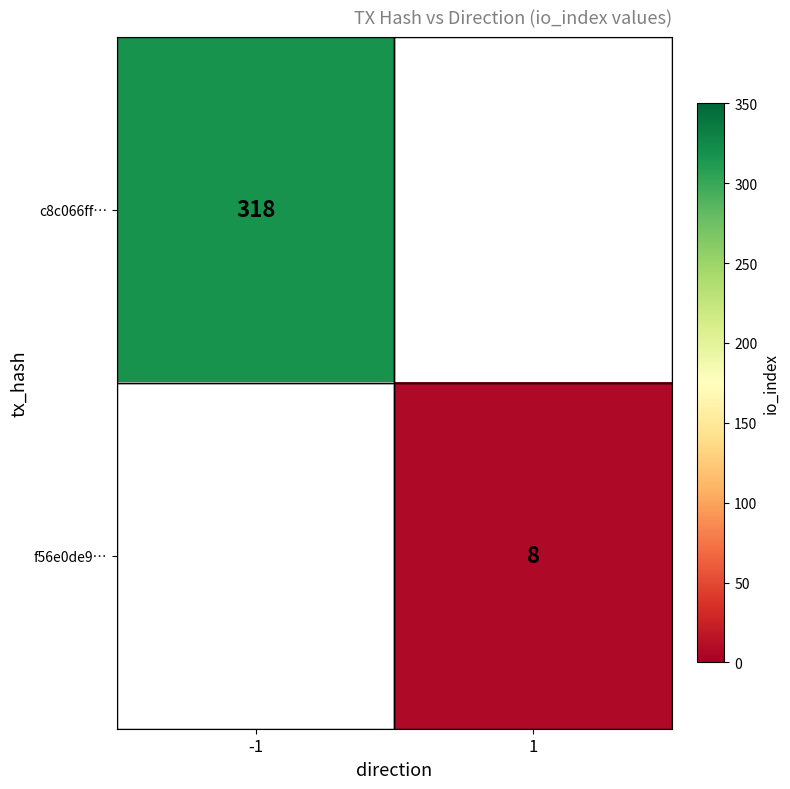

The value of f56e0de9… at 1 is 12. True or false?

False